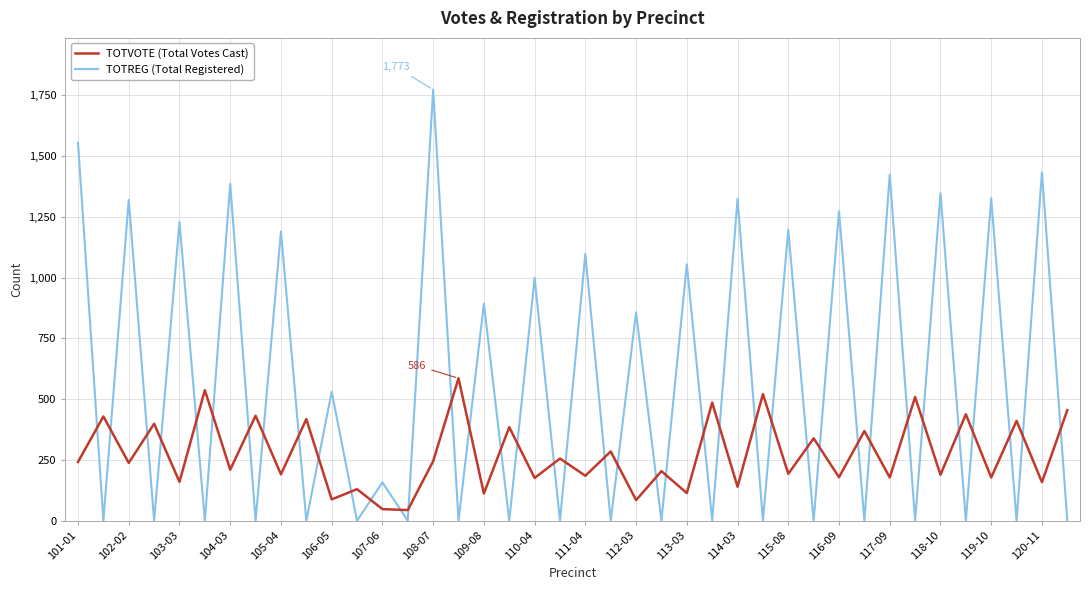

What is the highest value of the TOTREG (Total Registered) series?

1773